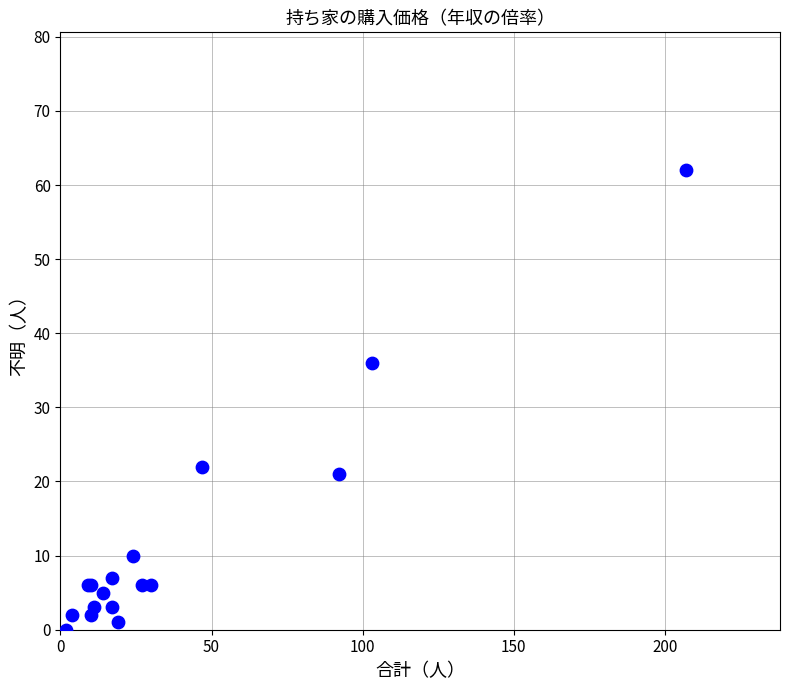

What Y value in the scatter plot is closest to 31?

36